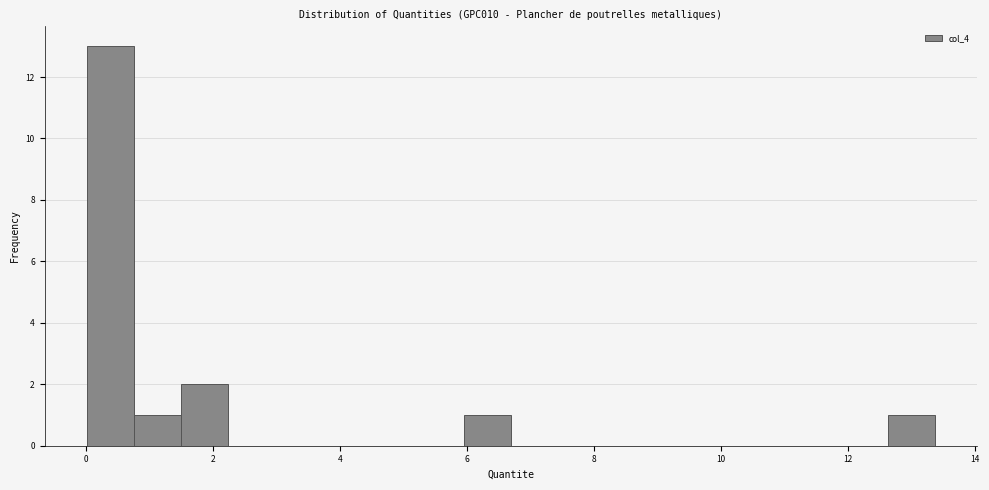

Read against the x-axis, roughly where is the centre of the tallest bar?

0.4